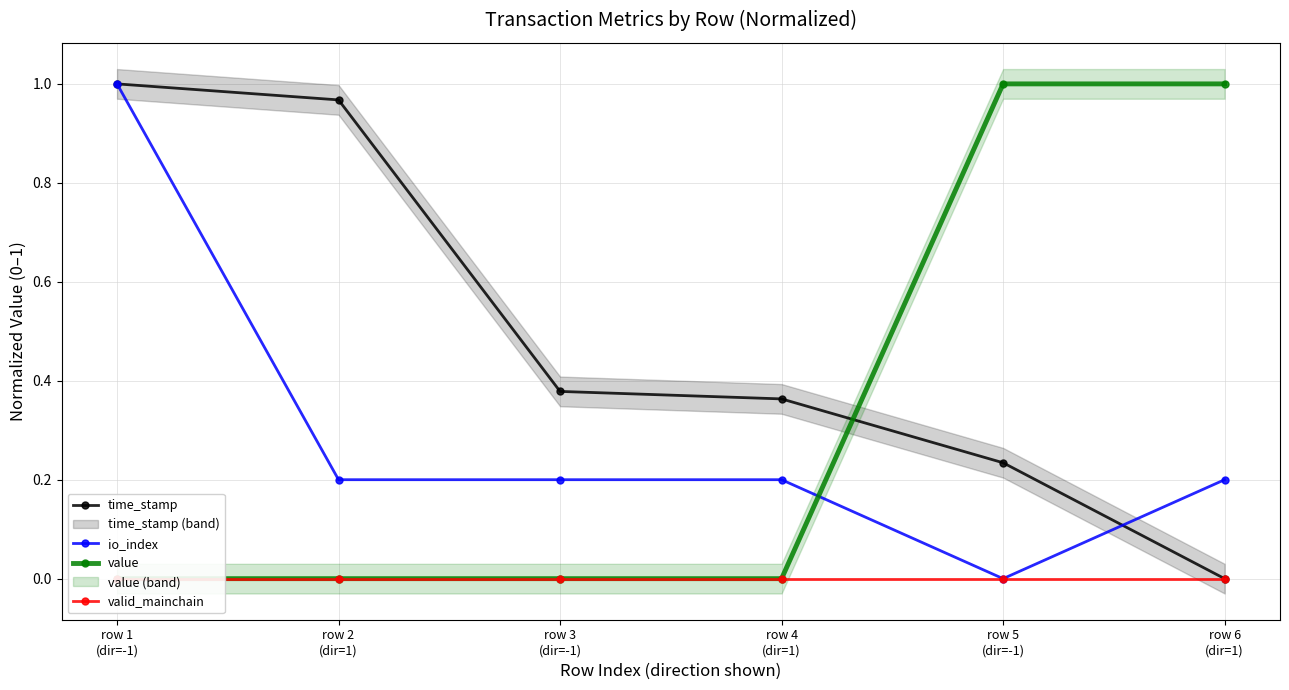

Reading left to right, extract all data points from this chart.

time_stamp: row 1
(dir=-1)=1.0	row 2
(dir=1)=1.0	row 3
(dir=-1)=0.4	row 4
(dir=1)=0.4	row 5
(dir=-1)=0.2	row 6
(dir=1)=0.0
io_index: row 1
(dir=-1)=1.0	row 2
(dir=1)=0.2	row 3
(dir=-1)=0.2	row 4
(dir=1)=0.2	row 5
(dir=-1)=0.0	row 6
(dir=1)=0.2
value: row 1
(dir=-1)=0.0	row 2
(dir=1)=0.0	row 3
(dir=-1)=0.0	row 4
(dir=1)=0.0	row 5
(dir=-1)=1.0	row 6
(dir=1)=1.0
valid_mainchain: row 1
(dir=-1)=0.0	row 2
(dir=1)=0.0	row 3
(dir=-1)=0.0	row 4
(dir=1)=0.0	row 5
(dir=-1)=0.0	row 6
(dir=1)=0.0